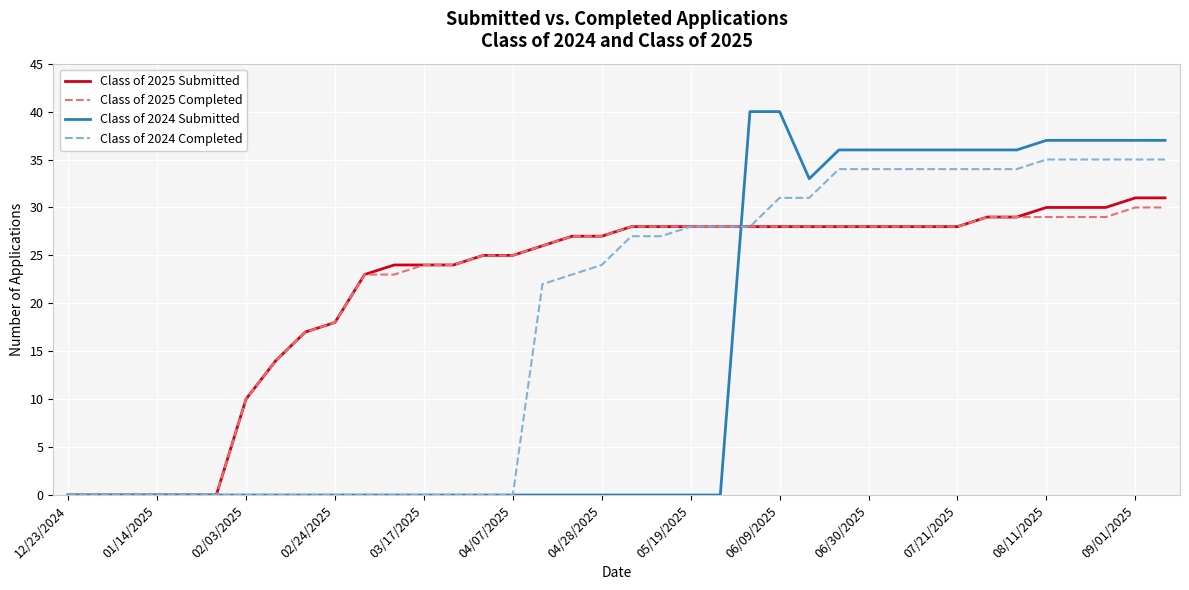

Which series has the widest spread of values?

Class of 2024 Submitted